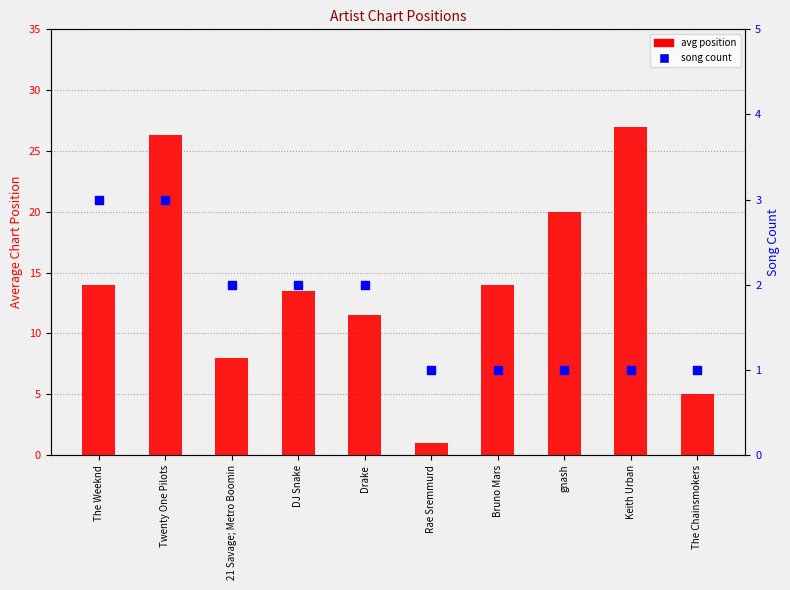

Is the value of avg position at The Weeknd greater than the value of song count at The Chainsmokers?

Yes